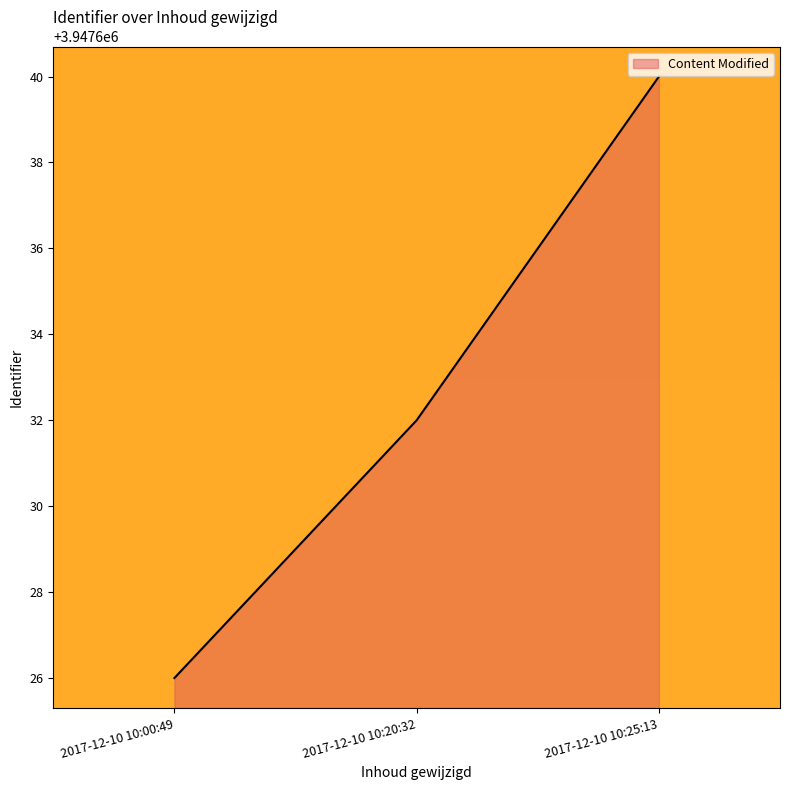

Which label corresponds to the largest value in the chart?

2017-12-10 10:25:13